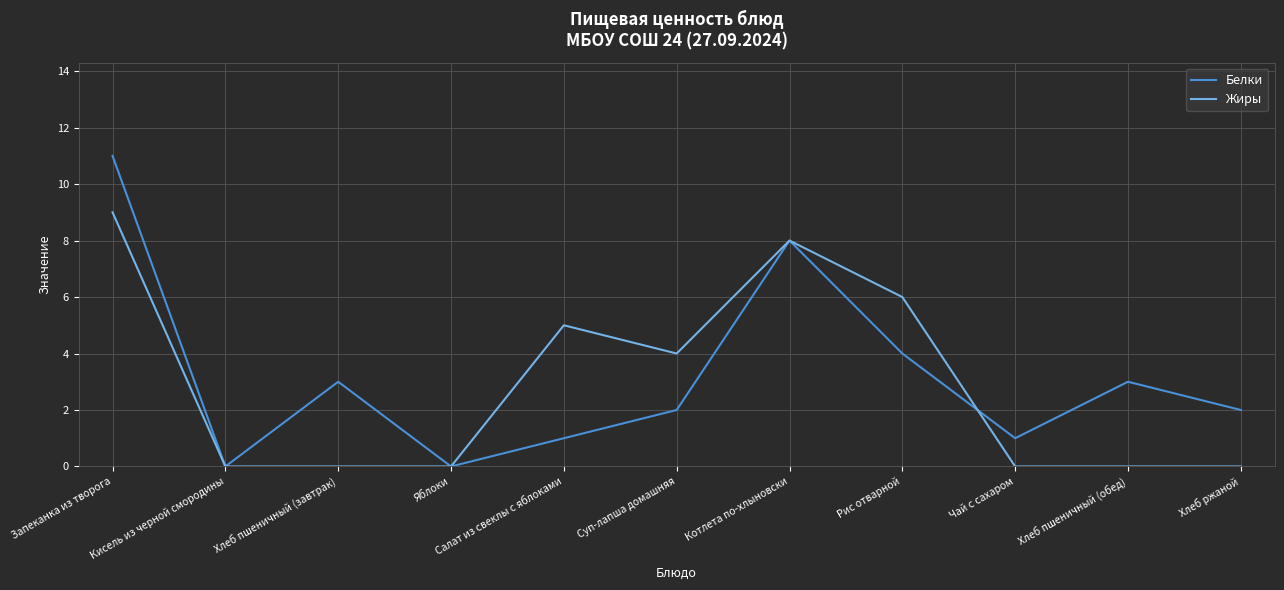

Does the chart have visible grid lines?

Yes